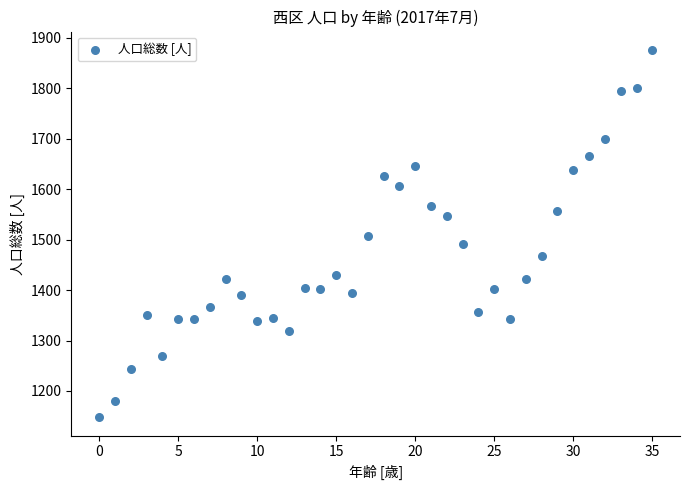

What is the range of Y values (max minus min)?

728